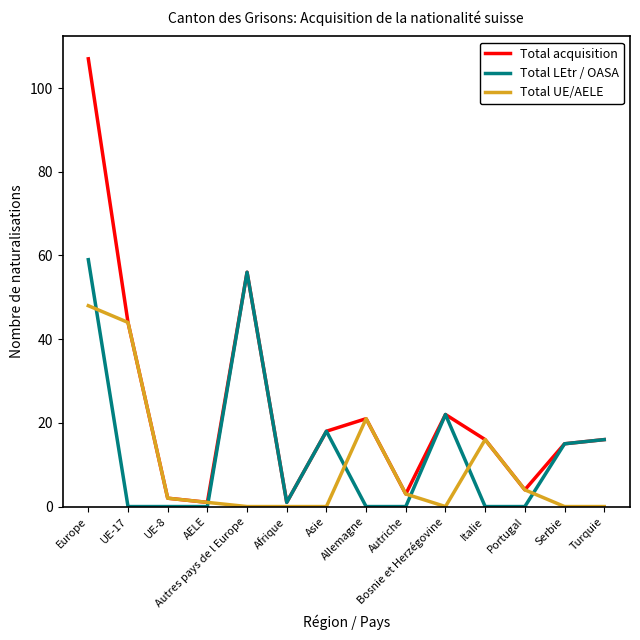

What is the difference between the maximum and minimum values in the Total acquisition series?

106